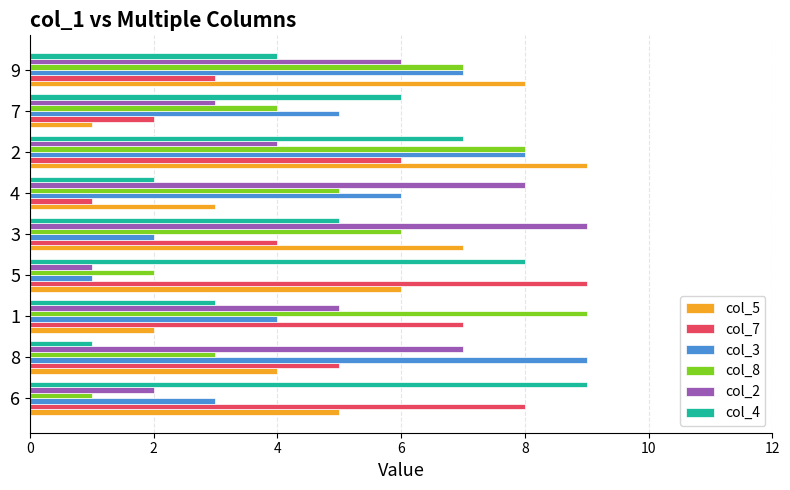

What are all the series names shown in the legend?

col_5, col_7, col_3, col_8, col_2, col_4